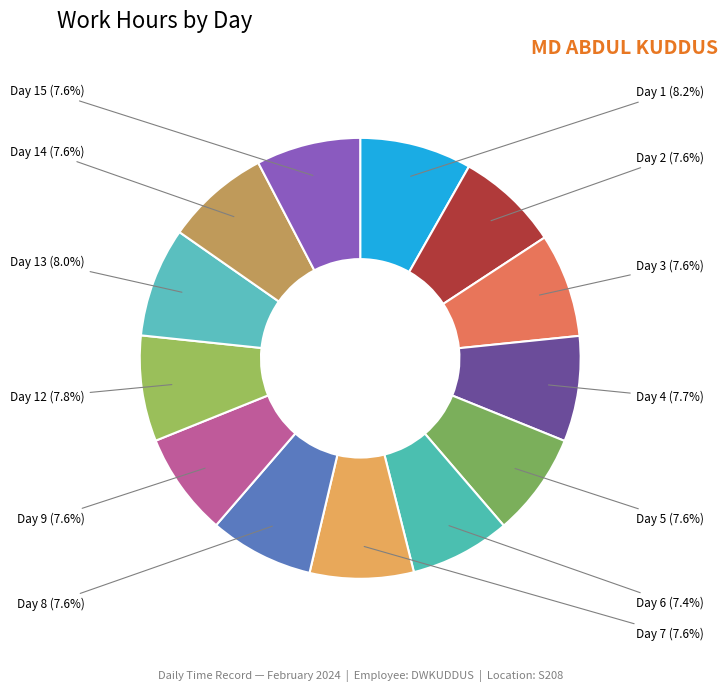

Is there any slice that represents more than half of the pie?

No